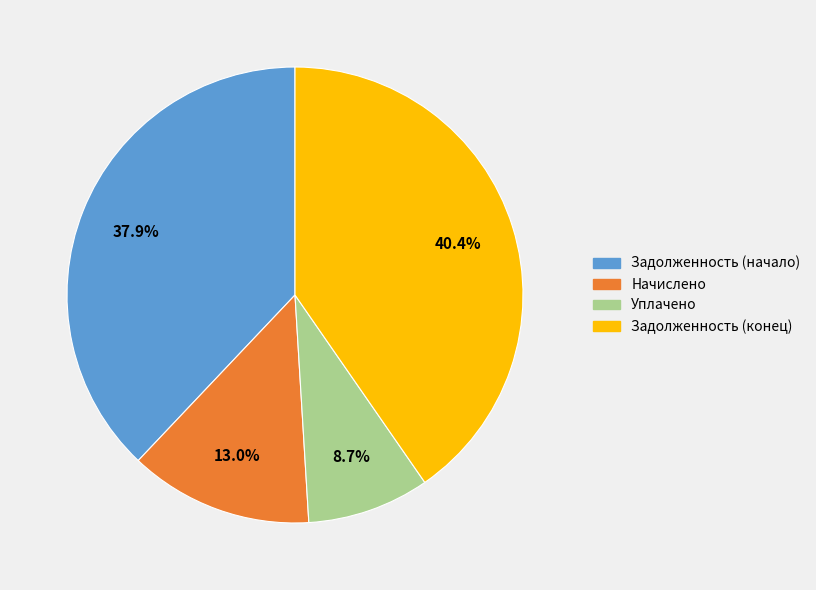

To the nearest percent, what is the average slice percentage?

25%